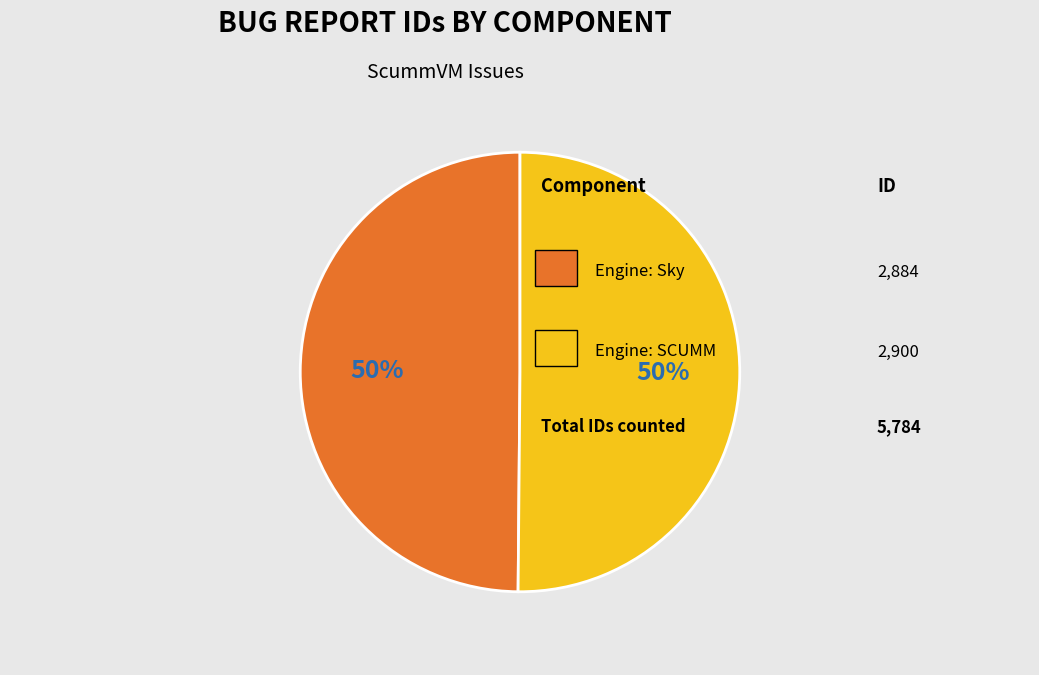

To the nearest percent, what is the average slice percentage?

50%